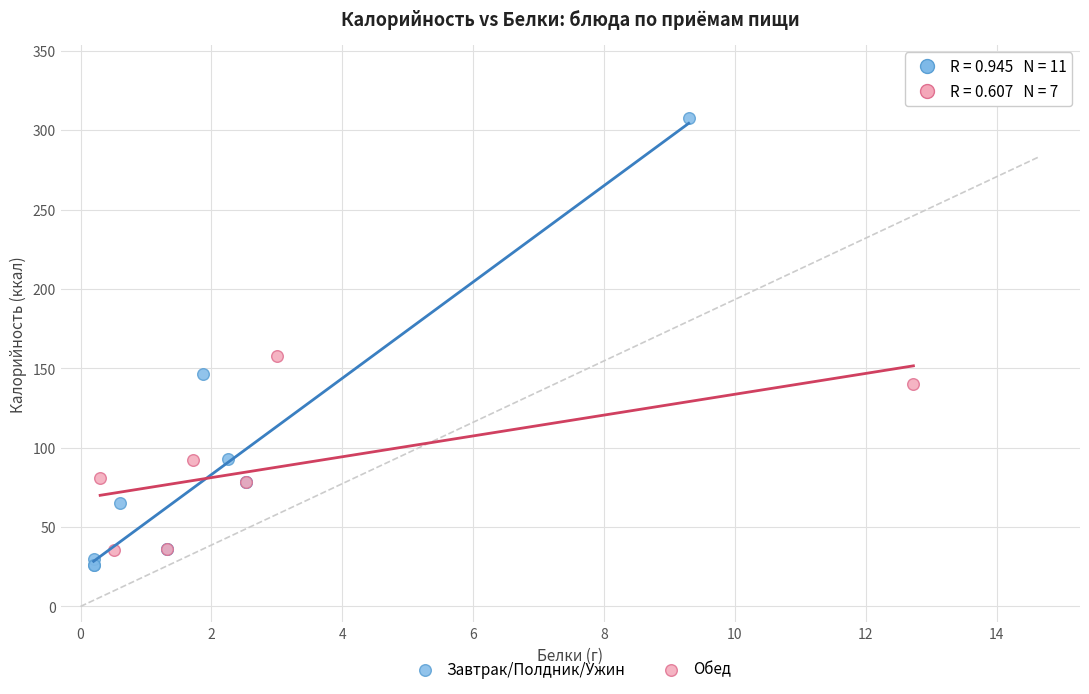

Which series reaches the maximum Y coordinate?

Завтрак/Полдник/Ужин